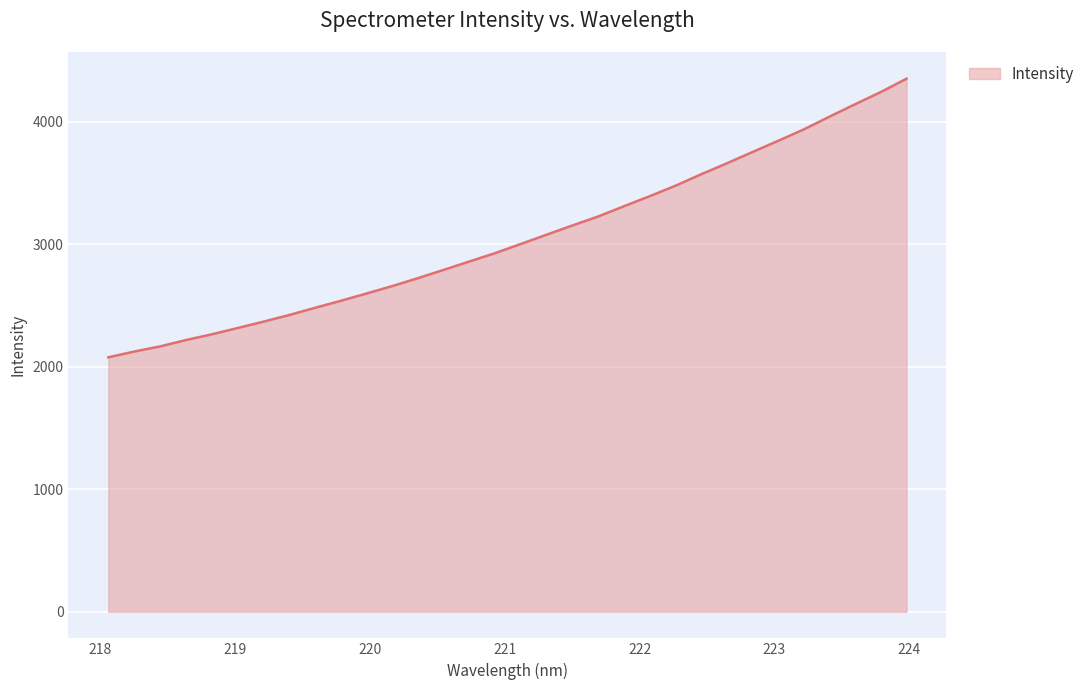

What is the greatest value displayed?

4350.4